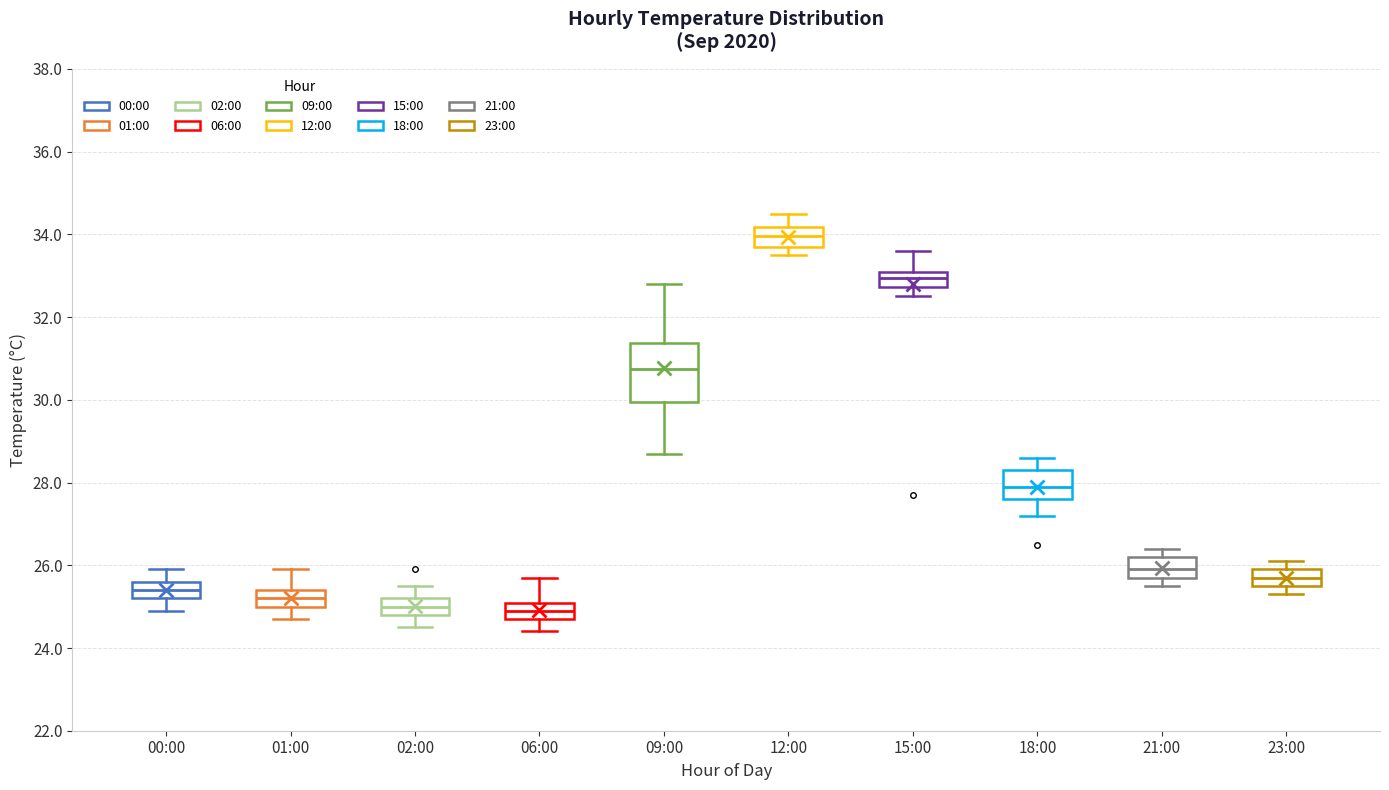

Comparing the boxes themselves (not the whiskers), which one is the tallest?

09:00